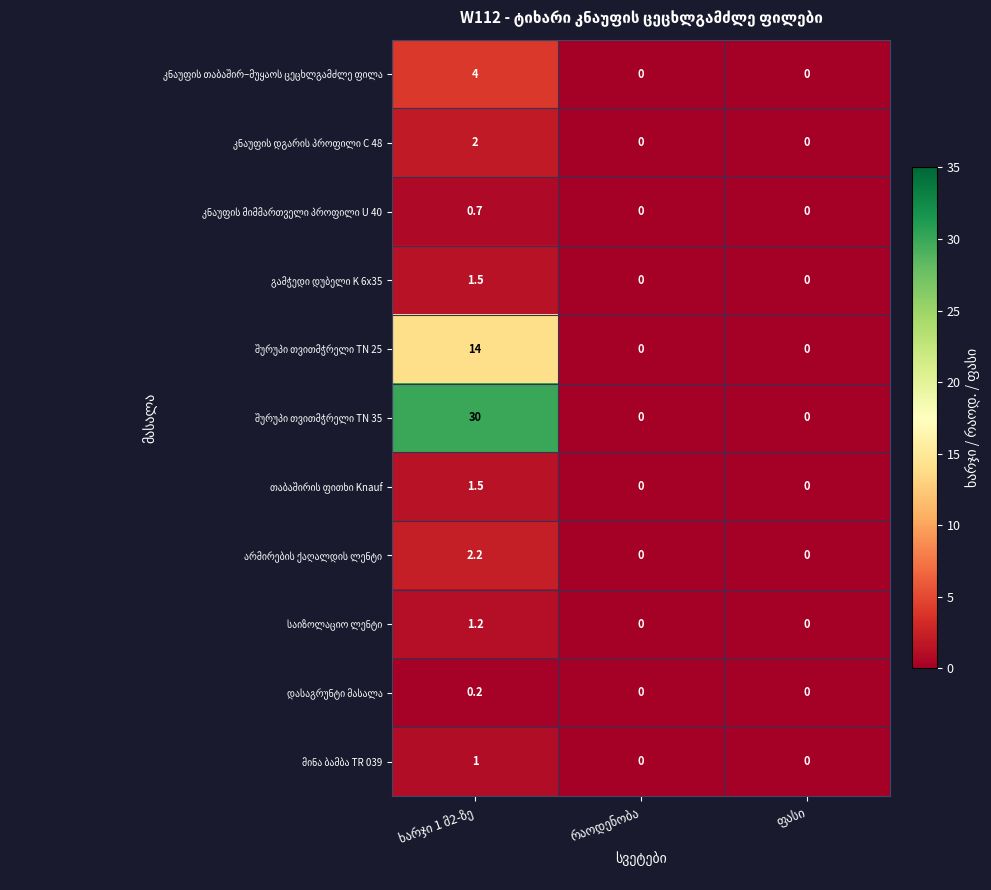

What is the greatest value displayed?

30.0